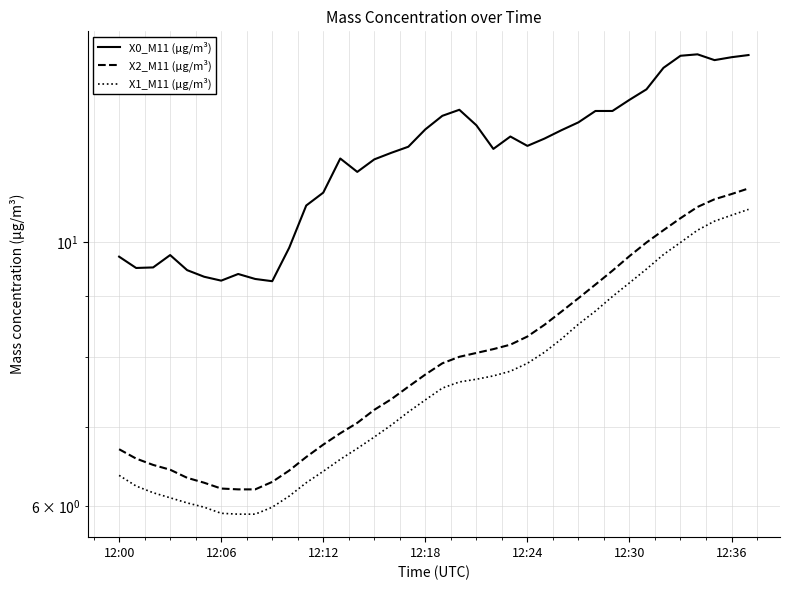

Is this an area chart (filled region under the line)?

No